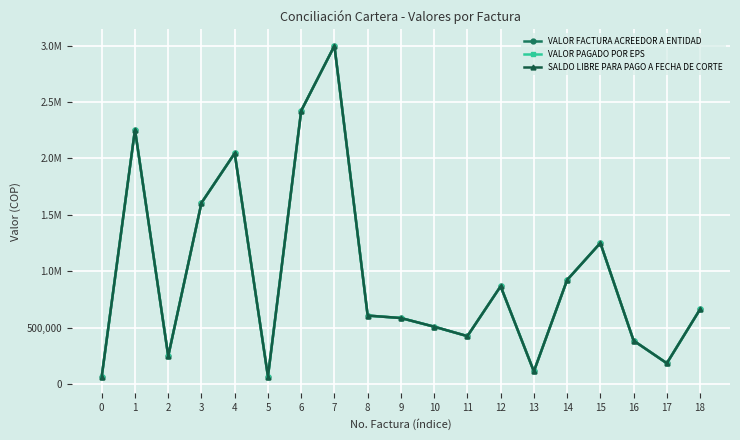

What is the difference between the maximum and minimum values in the VALOR FACTURA ACREEDOR A ENTIDAD series?

2931464